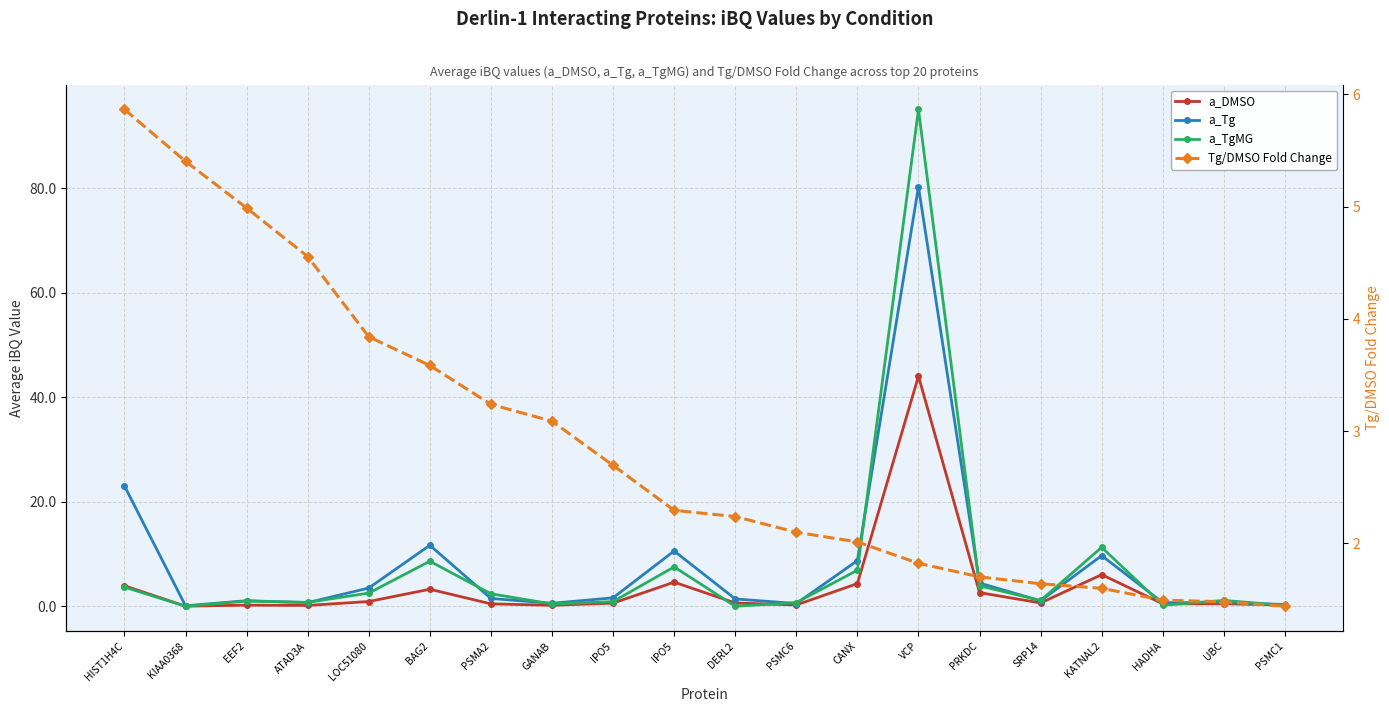

At which category is the sum across all series the highest?

VCP